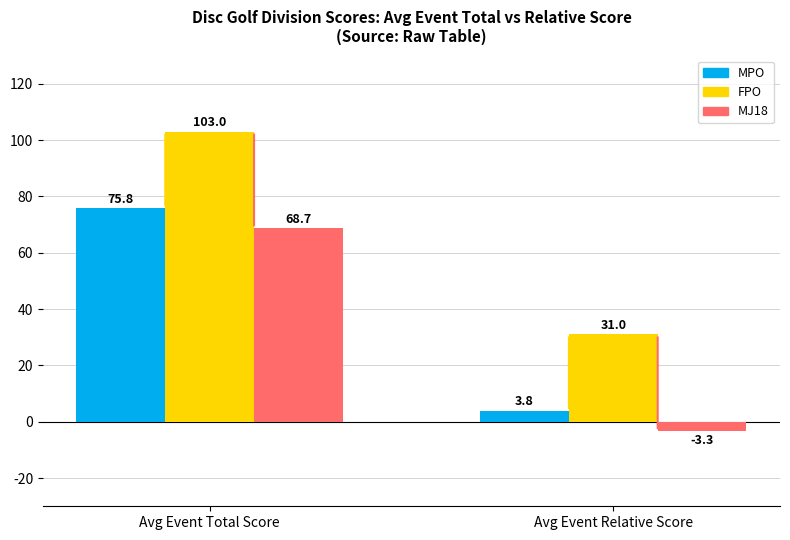

Reading left to right, list all the values displayed in this chart.

MPO: Avg Event Total Score=75.8	Avg Event Relative Score=3.8
FPO: Avg Event Total Score=103.0	Avg Event Relative Score=31.0
MJ18: Avg Event Total Score=68.7	Avg Event Relative Score=-3.3